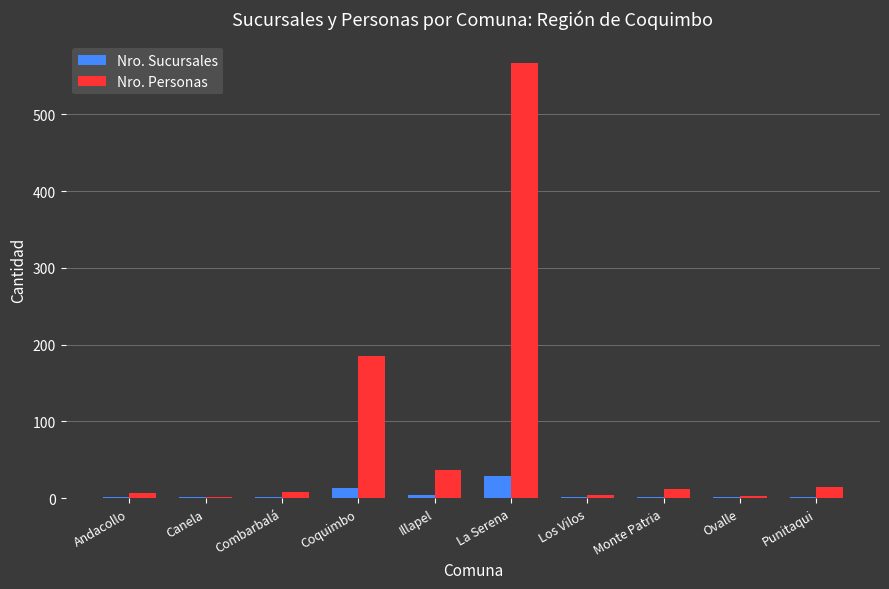

What is the maximum value for Nro. Sucursales?

29